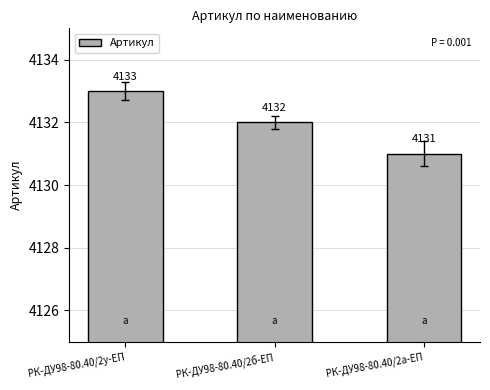

Count the values in the range 4131 to 4133.

3